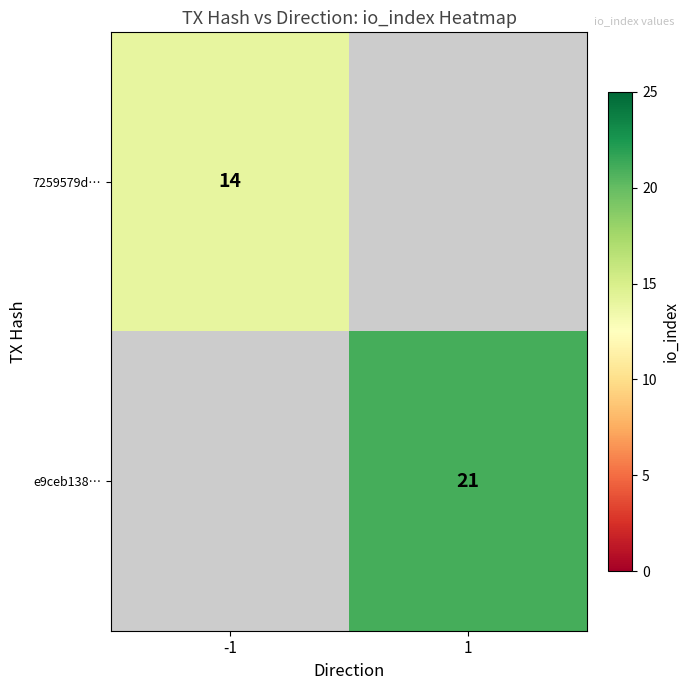

The value of e9ceb138… at 1 is 21. True or false?

True